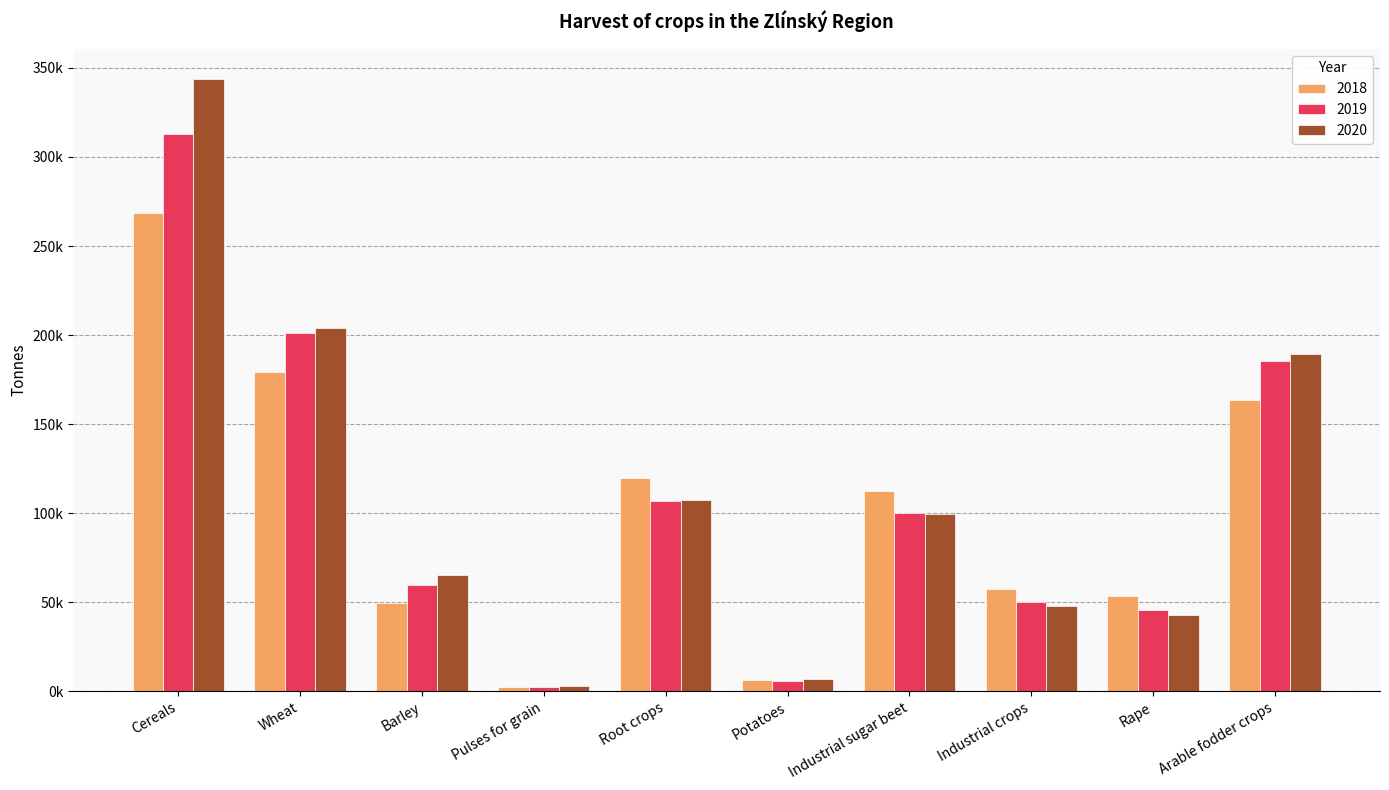

Are the bars horizontal?

No